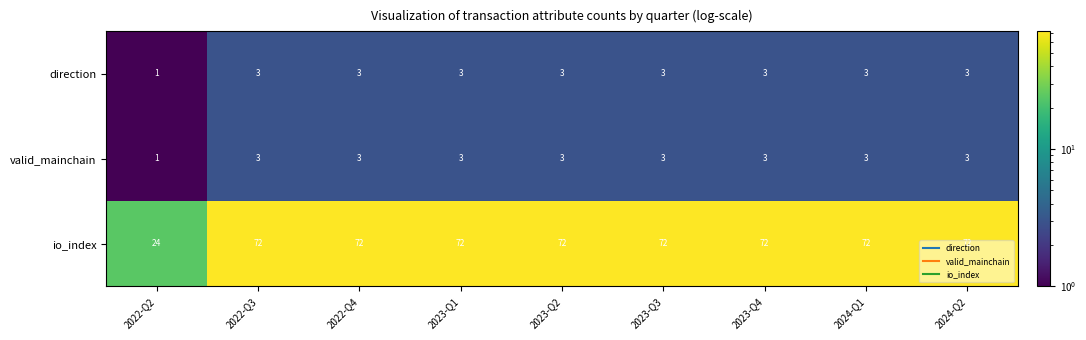

What is the approximate value of direction at 2024-Q1?

3